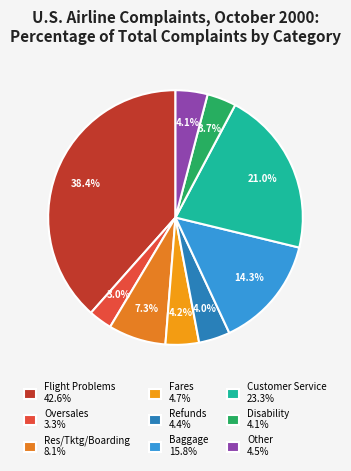

Is the sum of Refunds and Res/Tktg/Boarding greater than half?

No